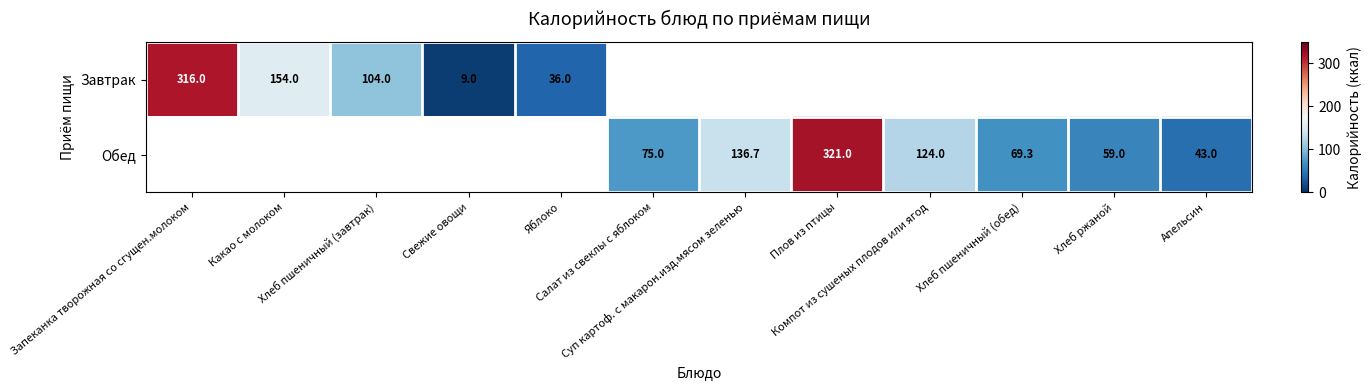

At which label does Завтрак reach its peak?

Запеканка творожная со сгущен.молоком